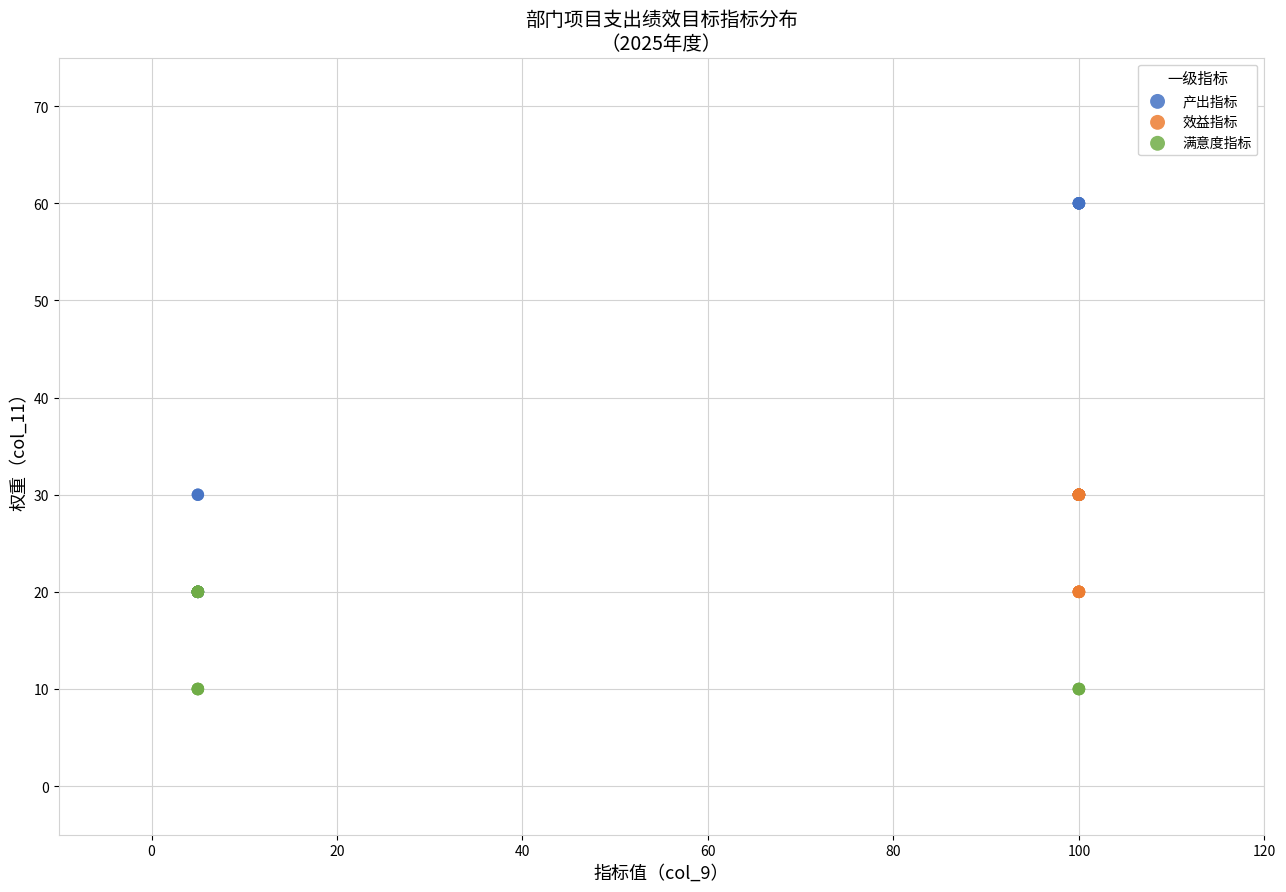

Which series contains the lowest Y value?

满意度指标